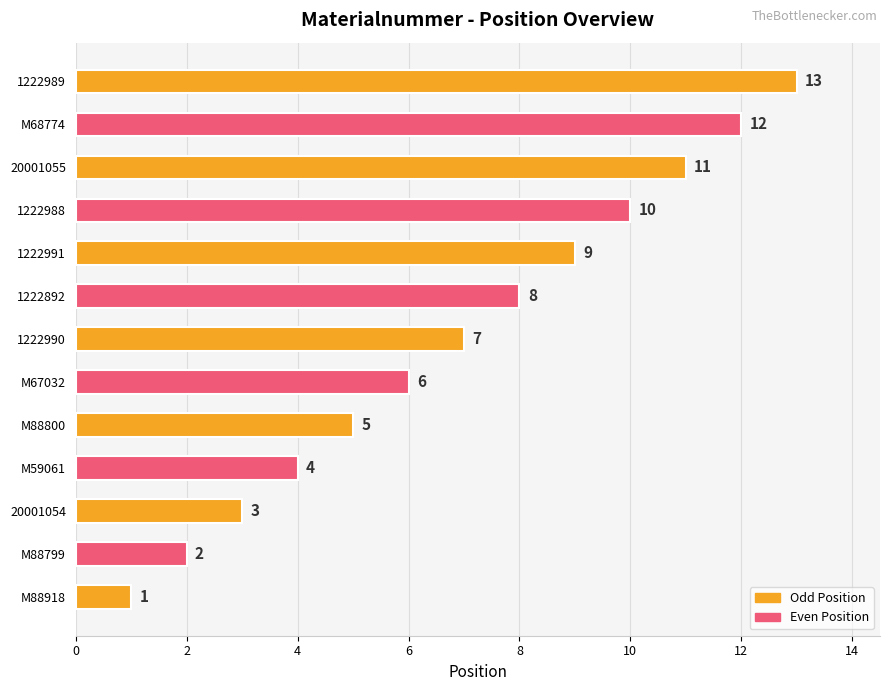

What is the difference between the maximum and minimum values?

12